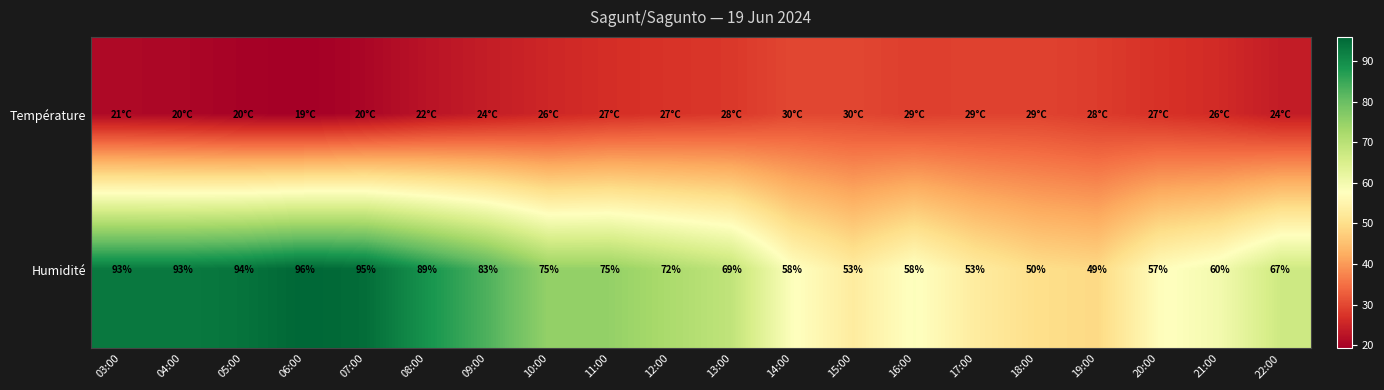

What is the difference between the maximum and minimum values in the Humidité series?

47.0